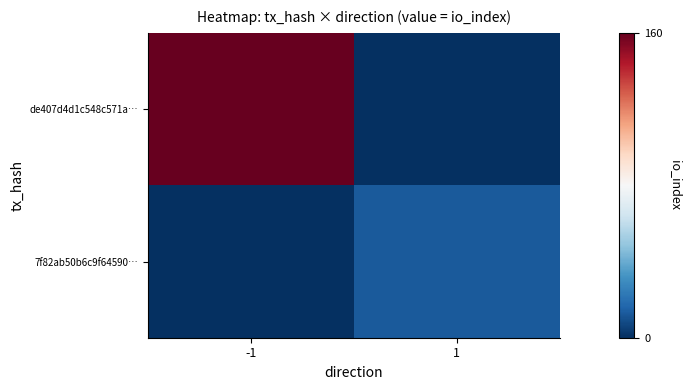

Which series has the largest total across all categories?

de407d4d1c548c571a…